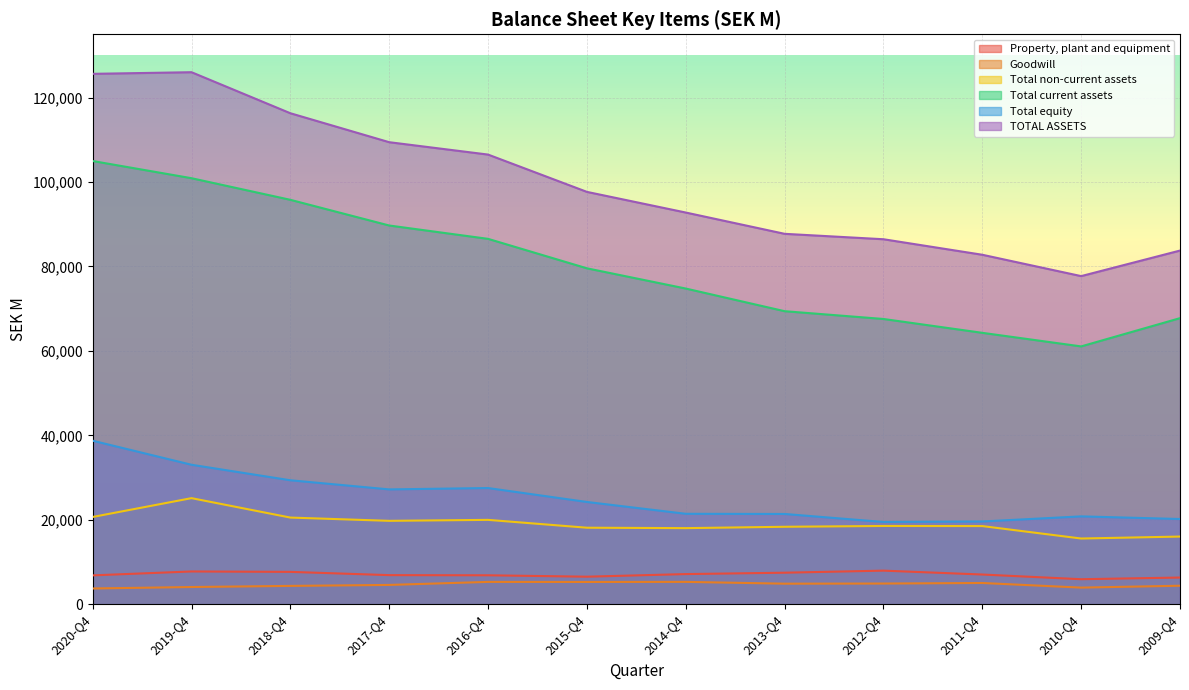

How many lines are shown in the chart?

6